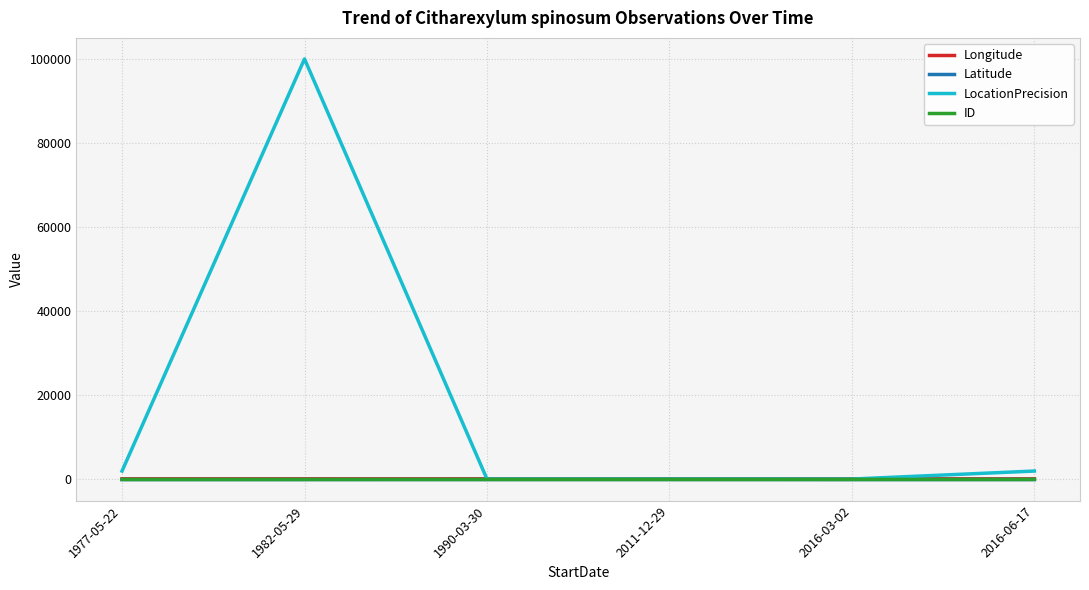

Which series has the widest spread of values?

LocationPrecision